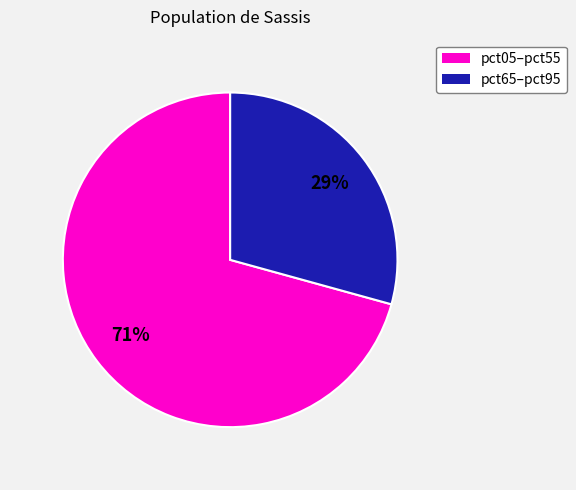

To the nearest percent, what is the average slice percentage?

50%